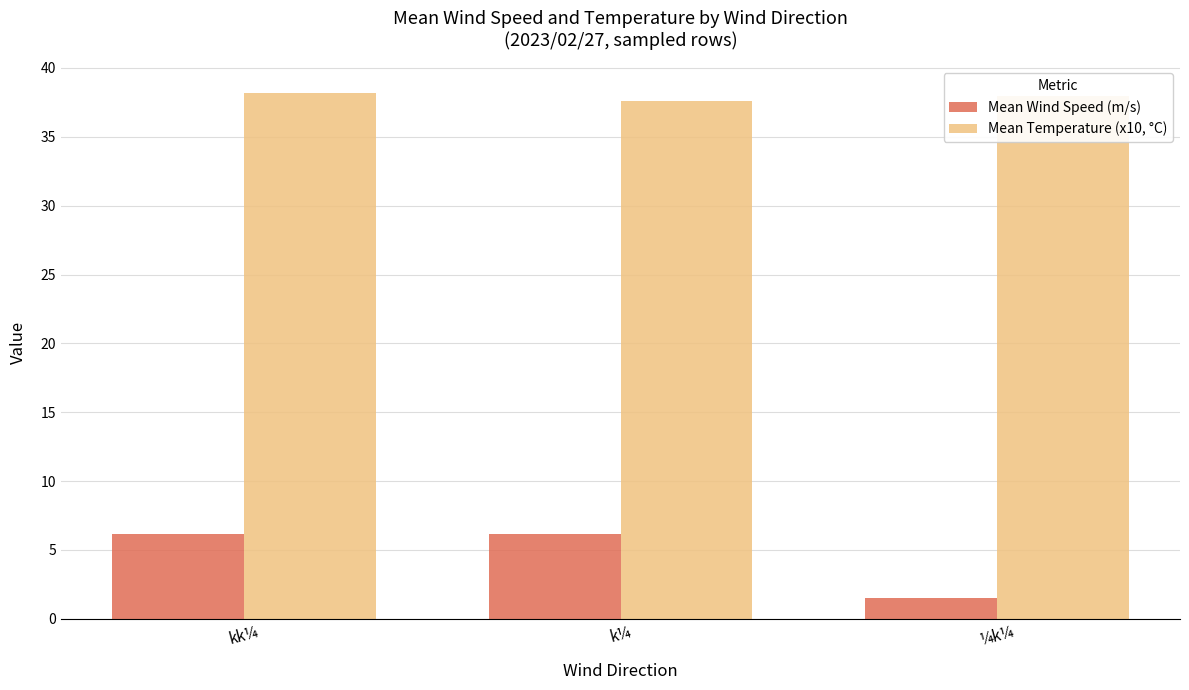

What are all the series names shown in the legend?

Mean Wind Speed (m/s), Mean Temperature (x10, °C)